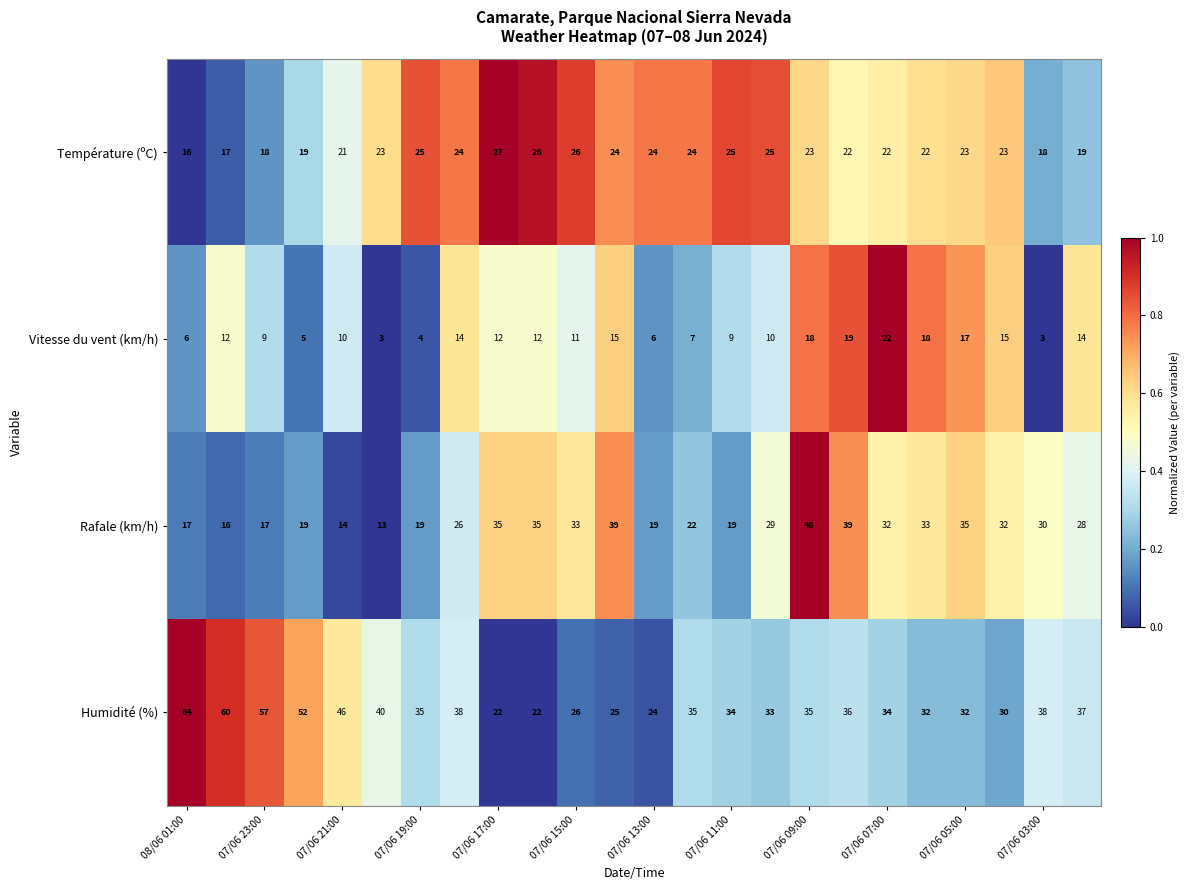

What is the sum of all Température (ºC) values?

536